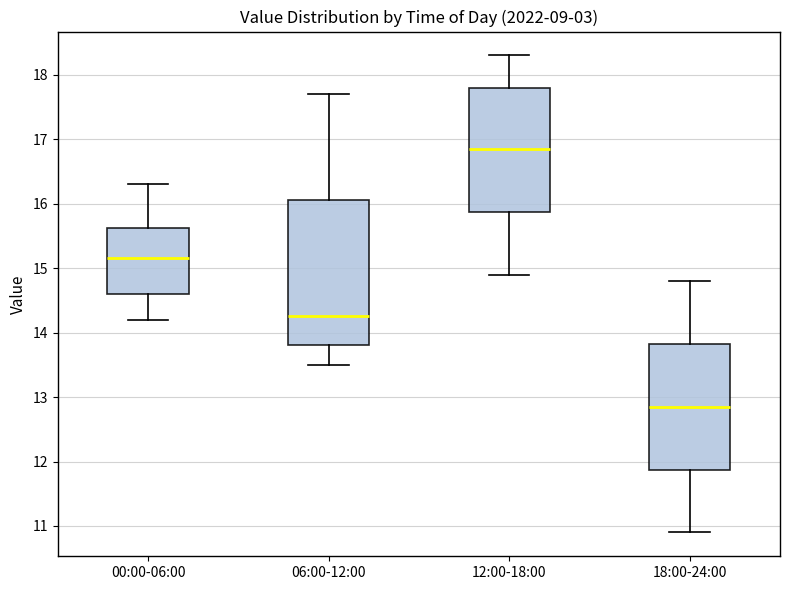

Reading left to right, transcribe this box plot: for each box, give where its median line is, the range the box spans, and where its two whiskers end, as read against the y-axis. The values are not printed on the chart, so give them approximately, as read against the axis.

00:00-06:00: median 15.2, box 14.6 to 15.6, whiskers 14.2 to 16.3
06:00-12:00: median 14.3, box 13.8 to 16.1, whiskers 13.5 to 17.7
12:00-18:00: median 16.9, box 15.9 to 17.8, whiskers 14.9 to 18.3
18:00-24:00: median 12.9, box 11.9 to 13.8, whiskers 10.9 to 14.8